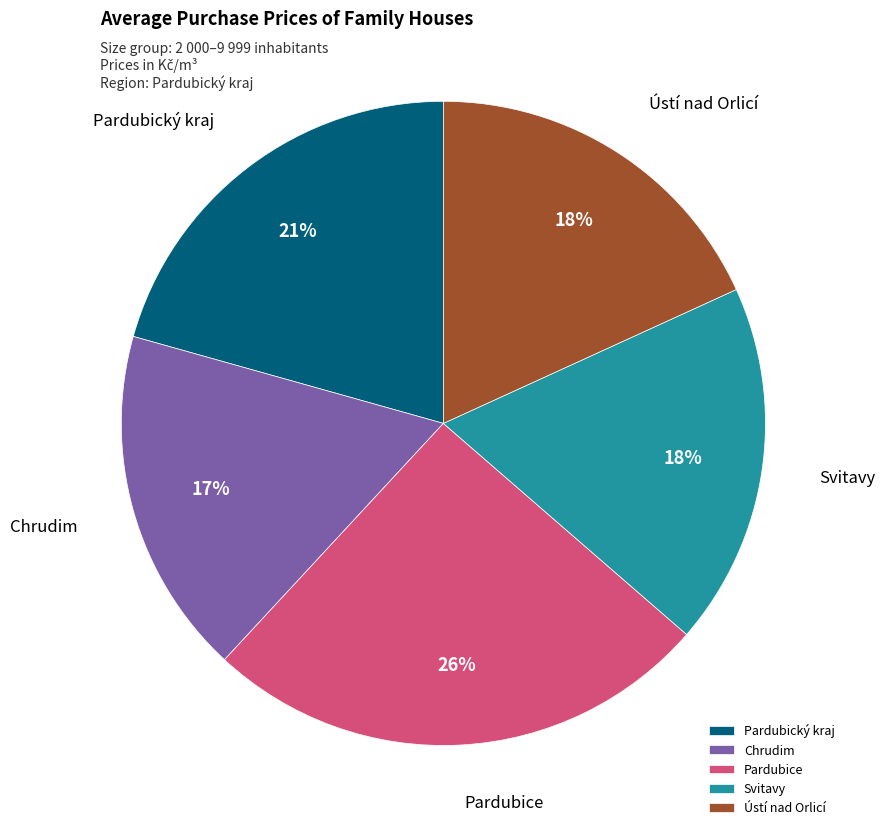

Which has a higher value, Pardubice or Svitavy?

Pardubice